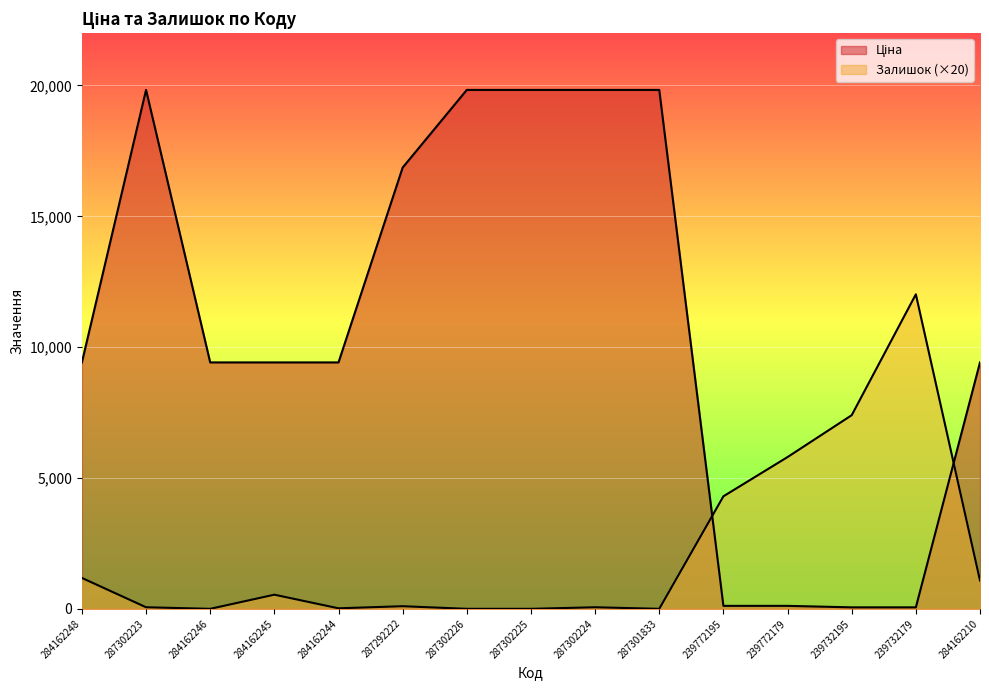

What is the sum of the Залишок values at 239732179 and 239772179?

17820.0